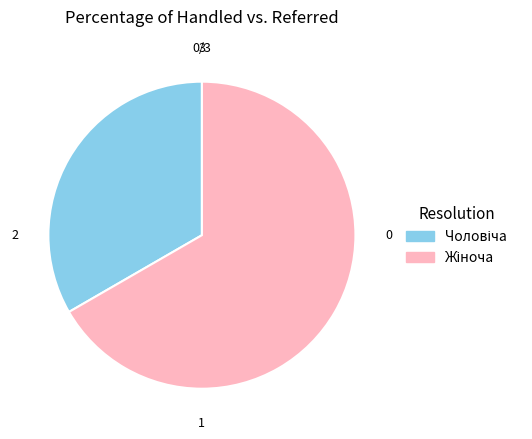

Is there any slice that represents more than half of the pie?

Yes